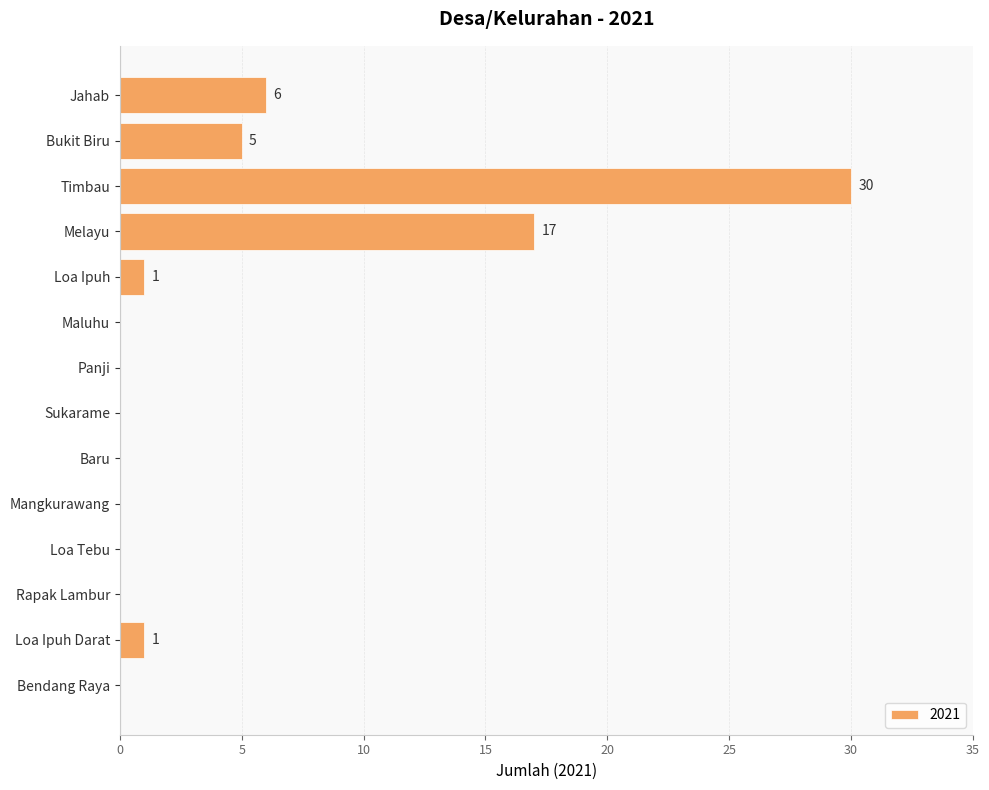

What is the maximum value shown in the chart?

30